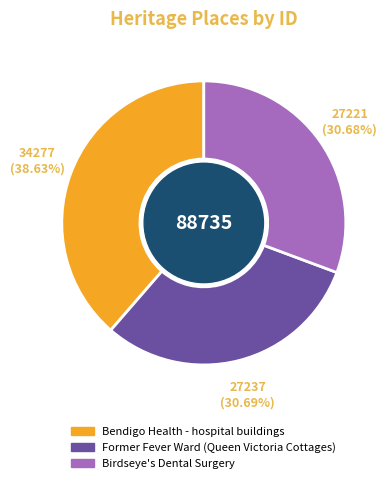

Is there a majority slice in this chart?

No